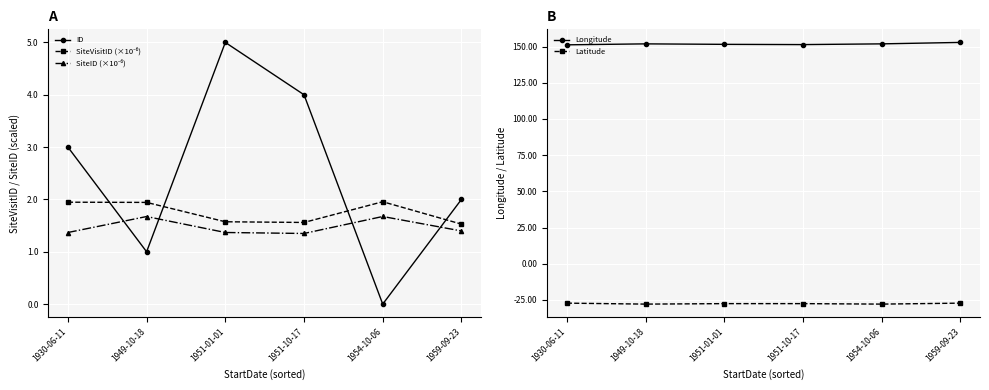

What position from the left is 1959-09-23?

6